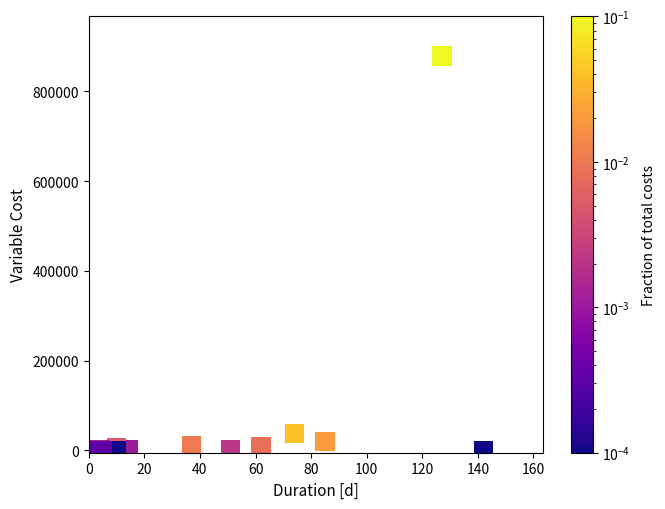

What Y value in the scatter plot is closest to 439659?

38000